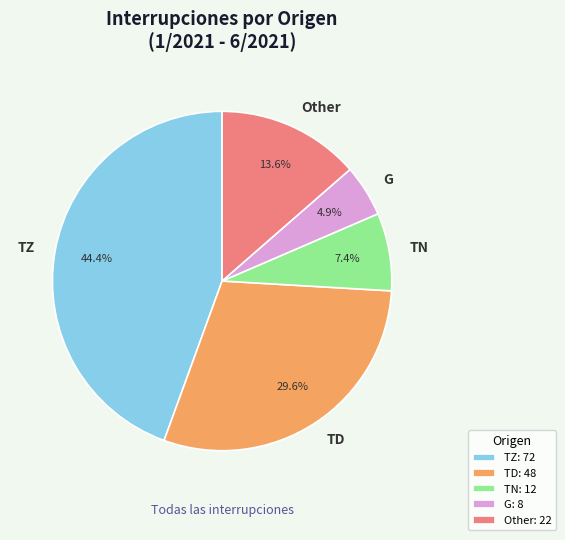

Does any single category account for the majority?

No